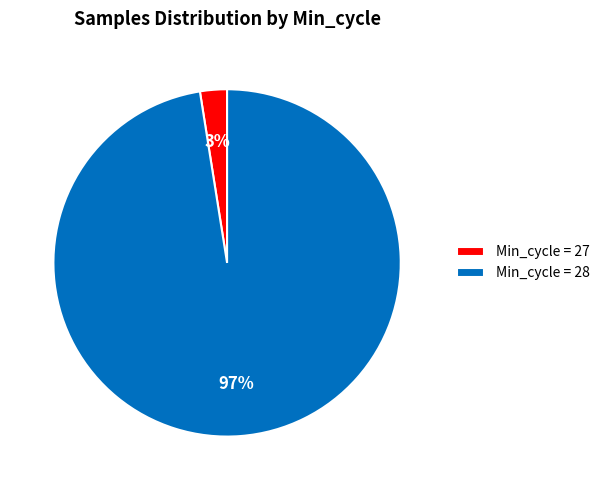

Which slice is the smallest?

Min_cycle = 27